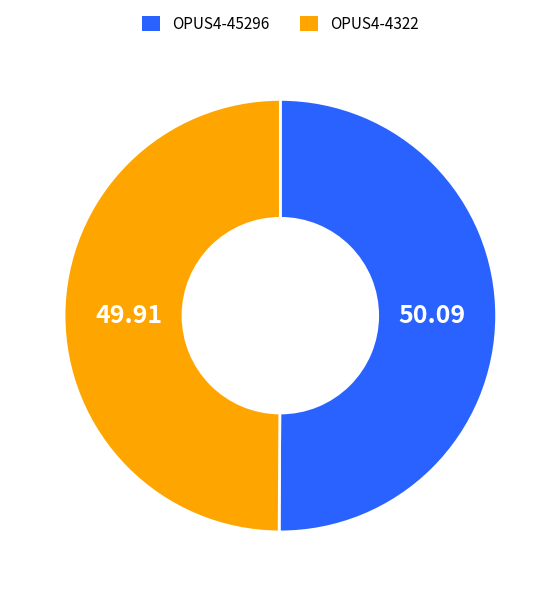

Count the number of slices in the pie.

2